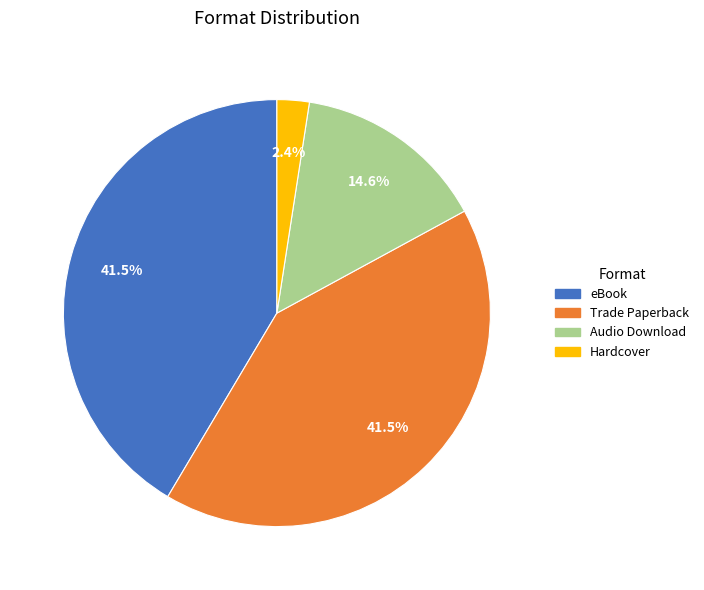

Does any single category account for the majority?

No